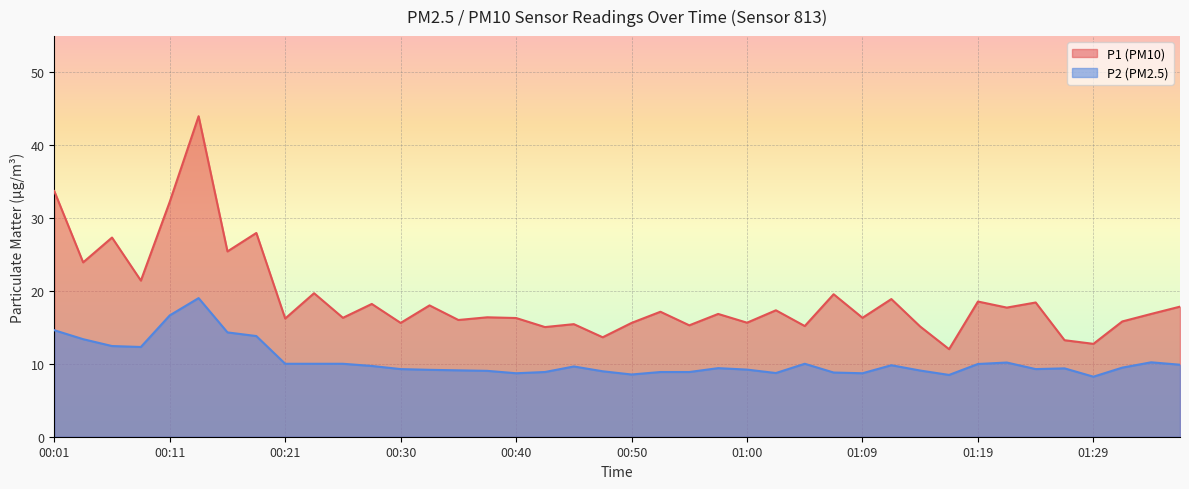

Is the value of P1 at 00:09 greater than the value of P2 at 00:11?

Yes